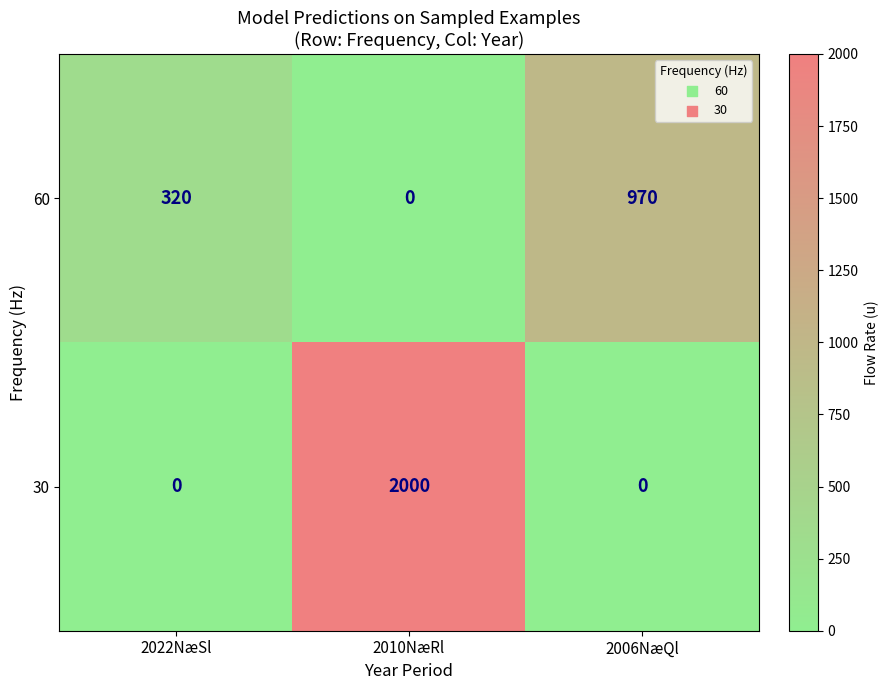

Where is 60 nearest to the value 485?

2022NæSl